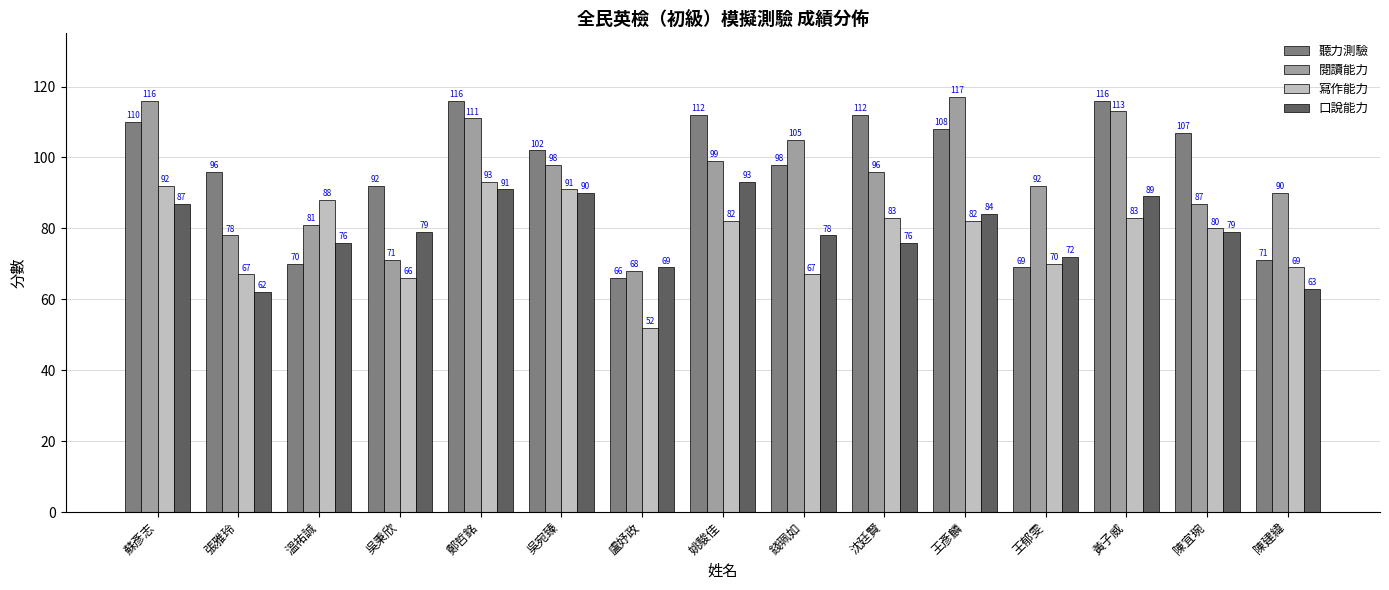

Is it true that 口說能力 equals 32 at 吳宛臻?

False